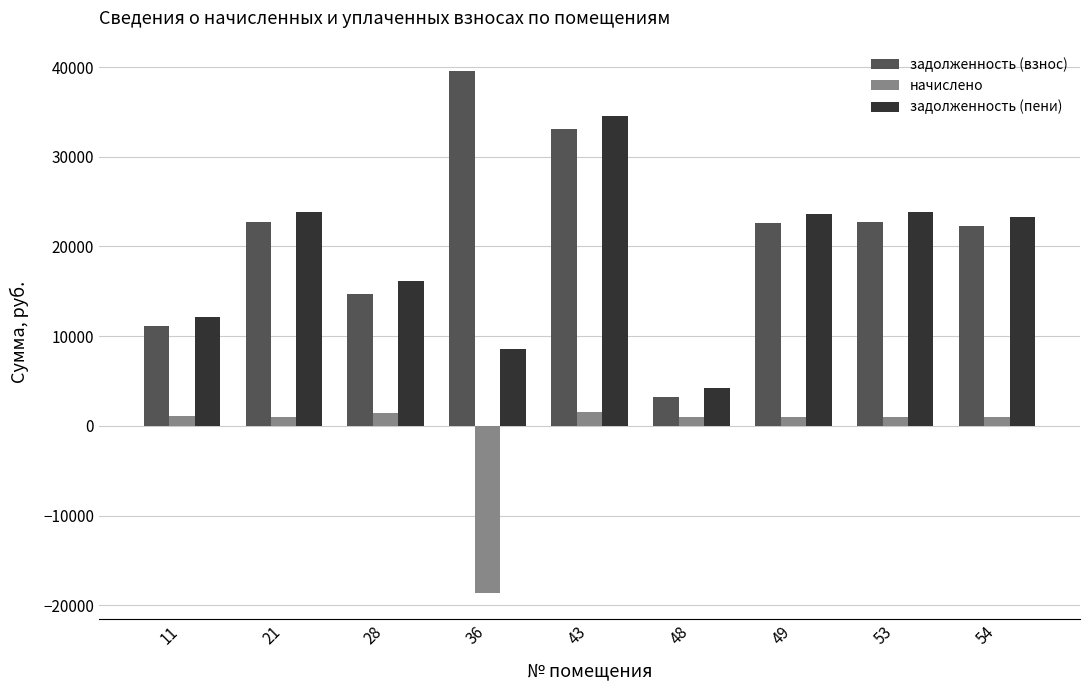

What is the sum of all начислено values?

-9575.6